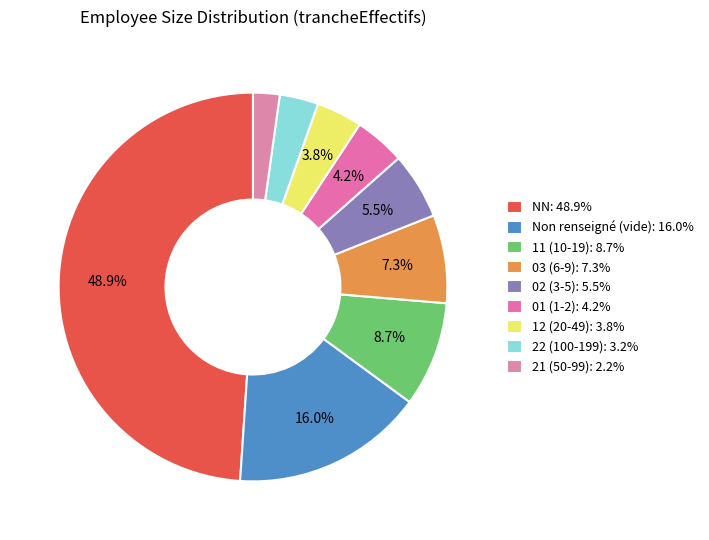

Count the number of slices in the pie.

9